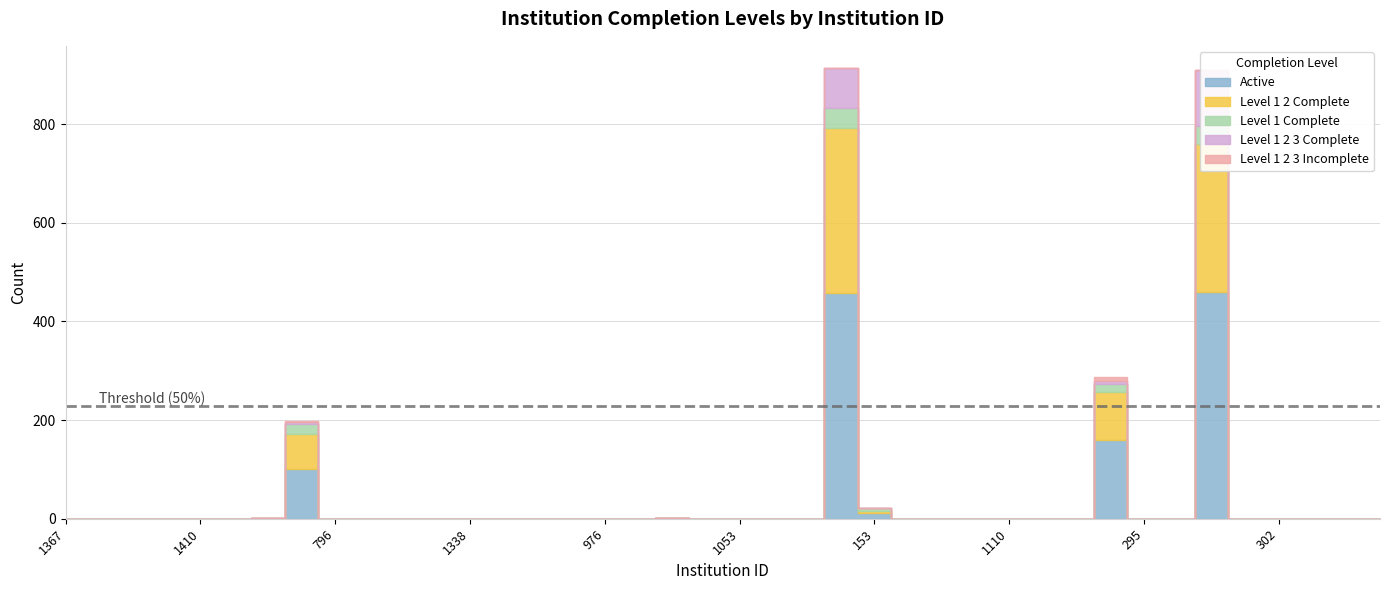

True or false: Level 1 Complete has more than 1 interior local peaks.

True